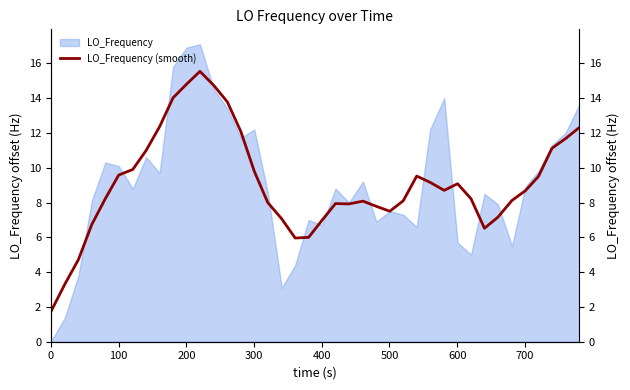

True or false: the data has more than 2 interior local peaks.

True